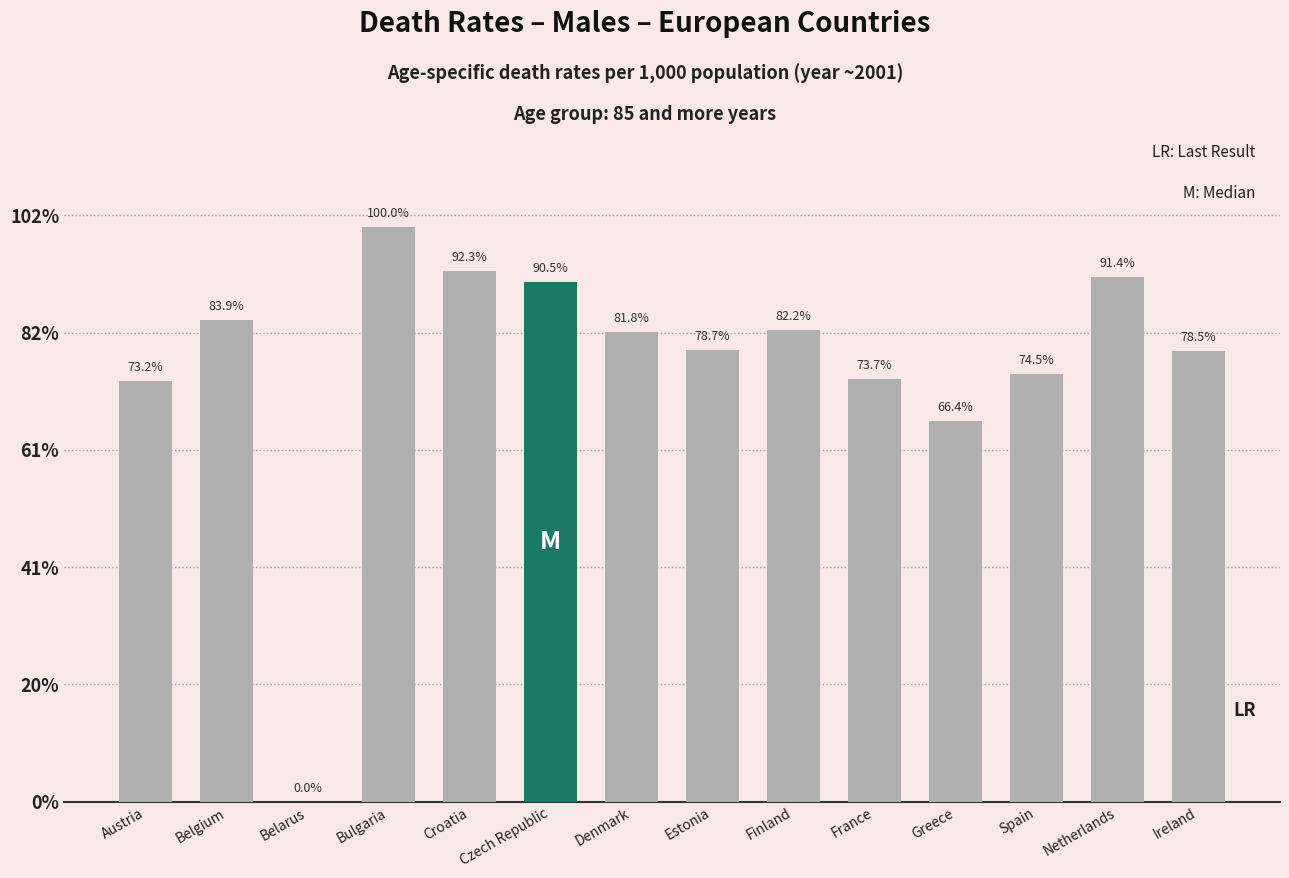

List the labels in order of value, largest first.

Bulgaria, Croatia, Netherlands, Czech Republic, Belgium, Finland, Denmark, Estonia, Ireland, Spain, France, Austria, Greece, Belarus